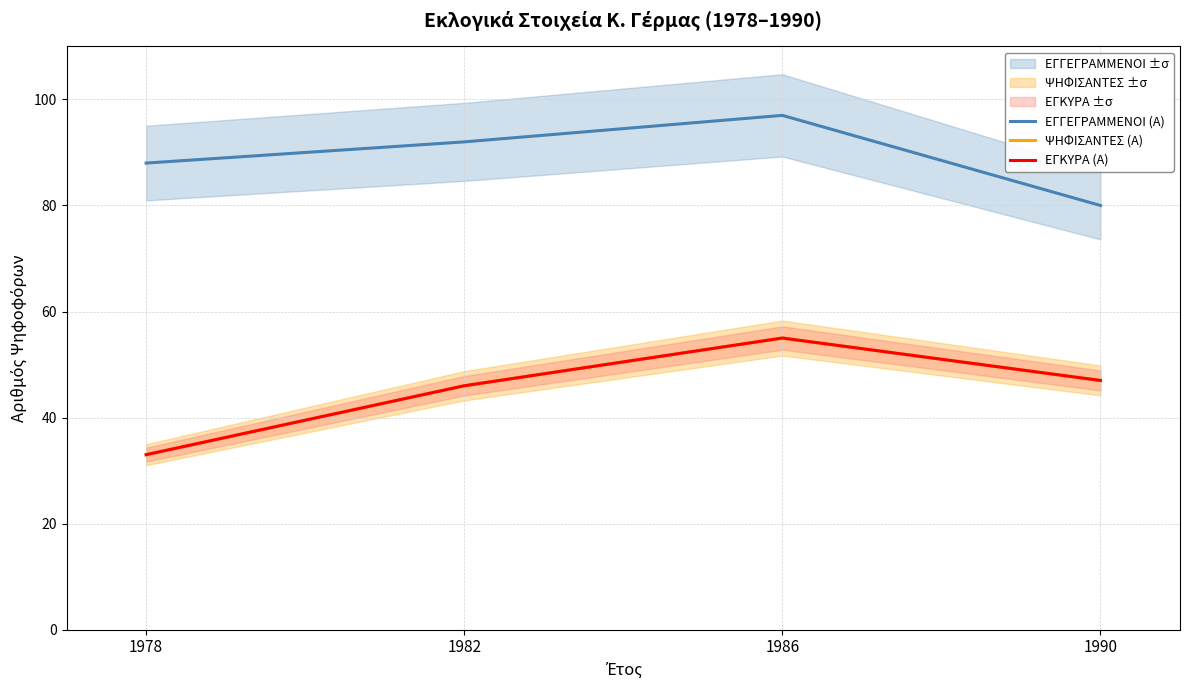

Is it true that ΨΗΦΙΣΑΝΤΕΣ (Α) equals 46 at 1982?

True